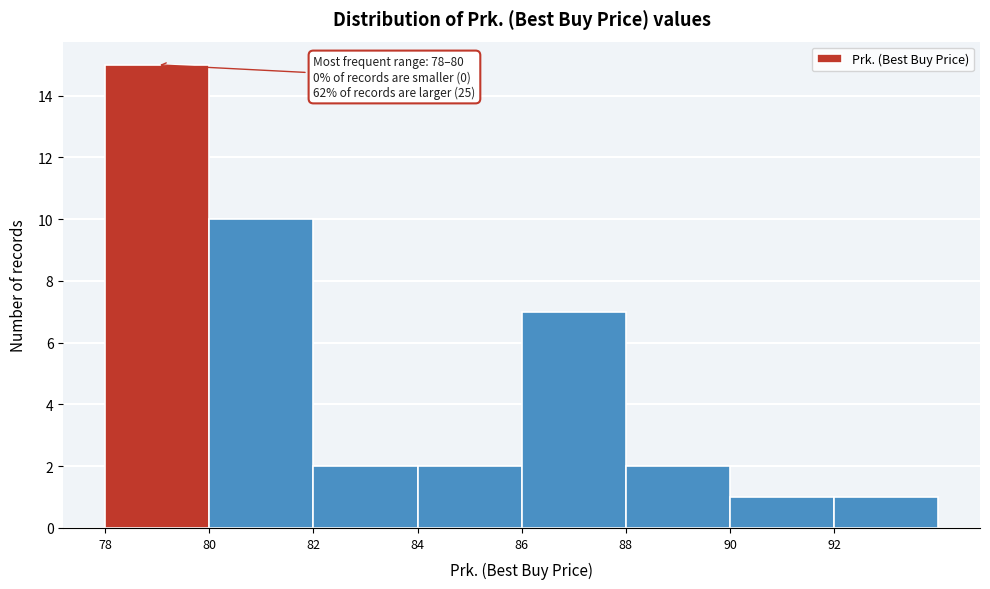

Over which range of the x-axis is the bar tallest?

78 to 80